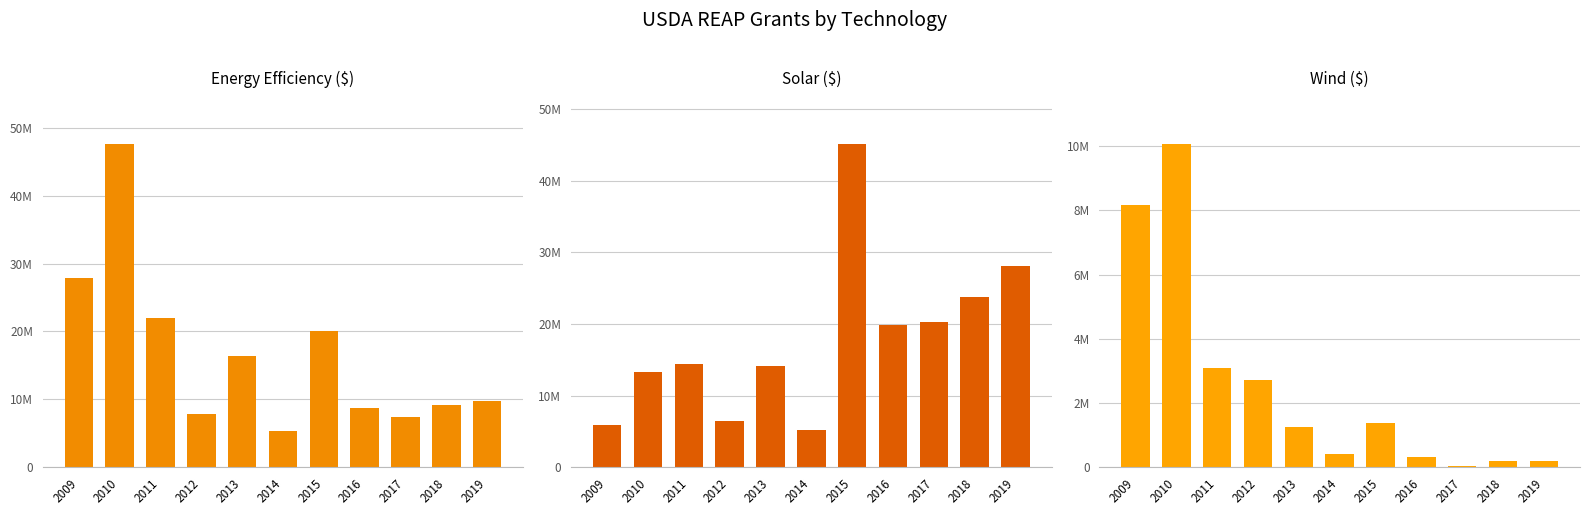

At how many categories does at least one series exceed 14150333?

9